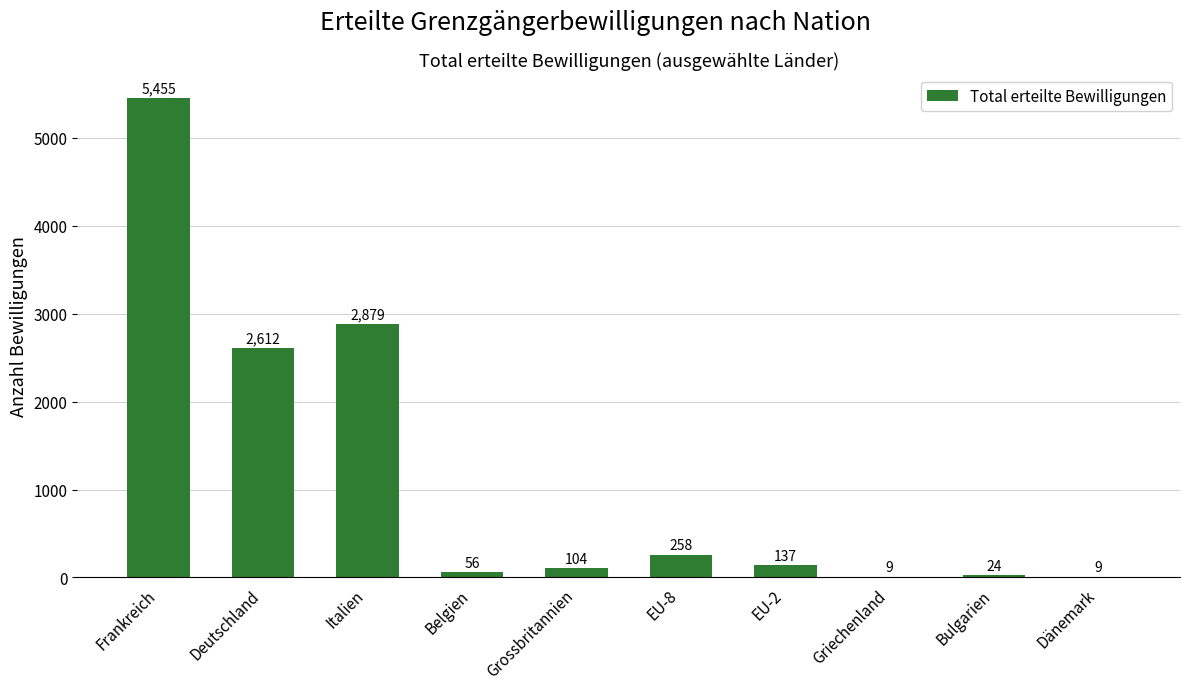

What value does the data have at Grossbritannien, to the nearest 100?

100